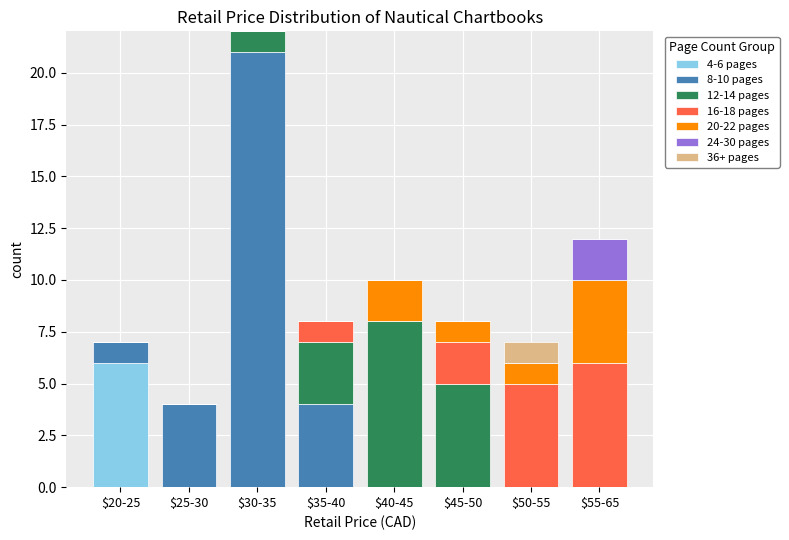

At which label does 4-6 pages reach its peak?

$20-25